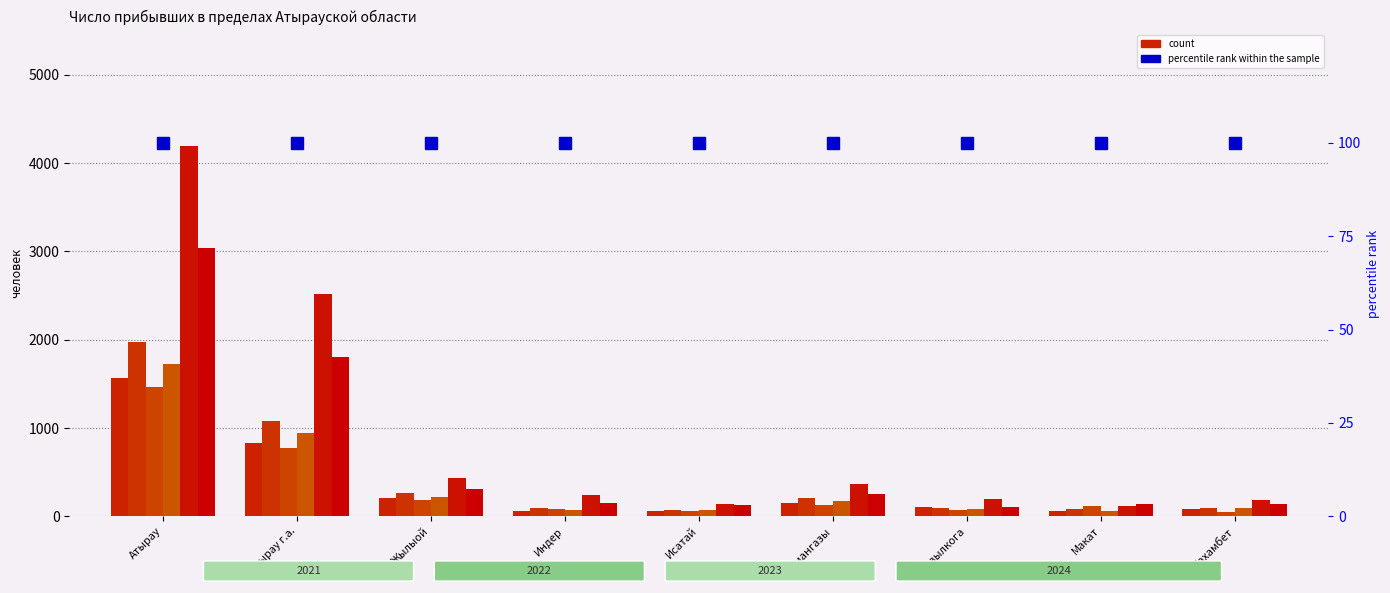

What is the smallest value displayed?

50